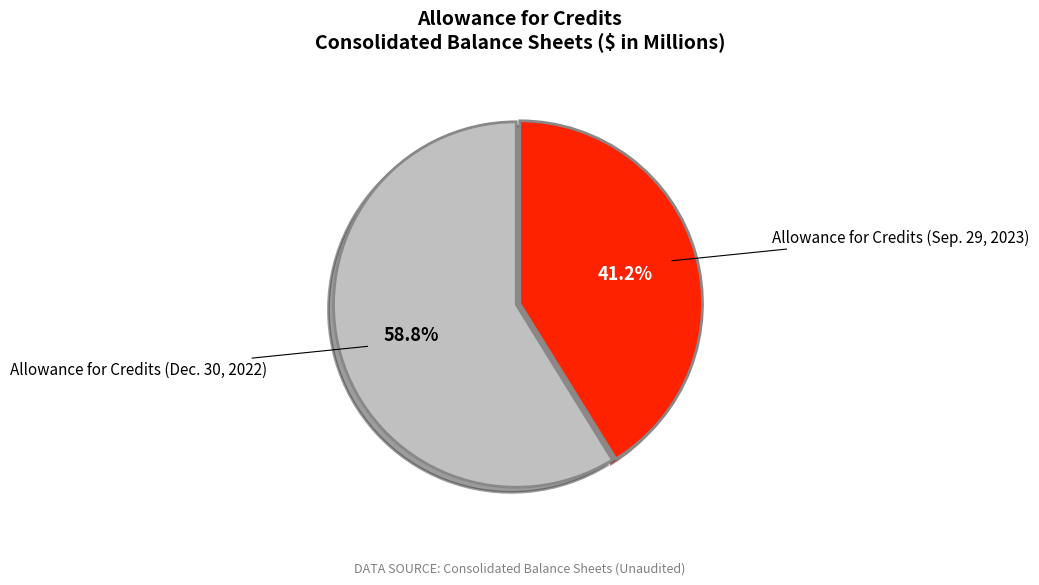

How many segments does this pie chart have?

2